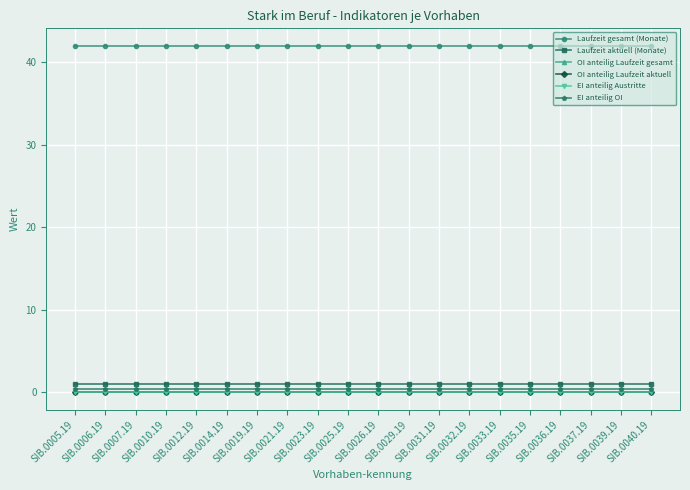

Which series has the largest range (max minus min)?

Laufzeit gesamt (Monate)